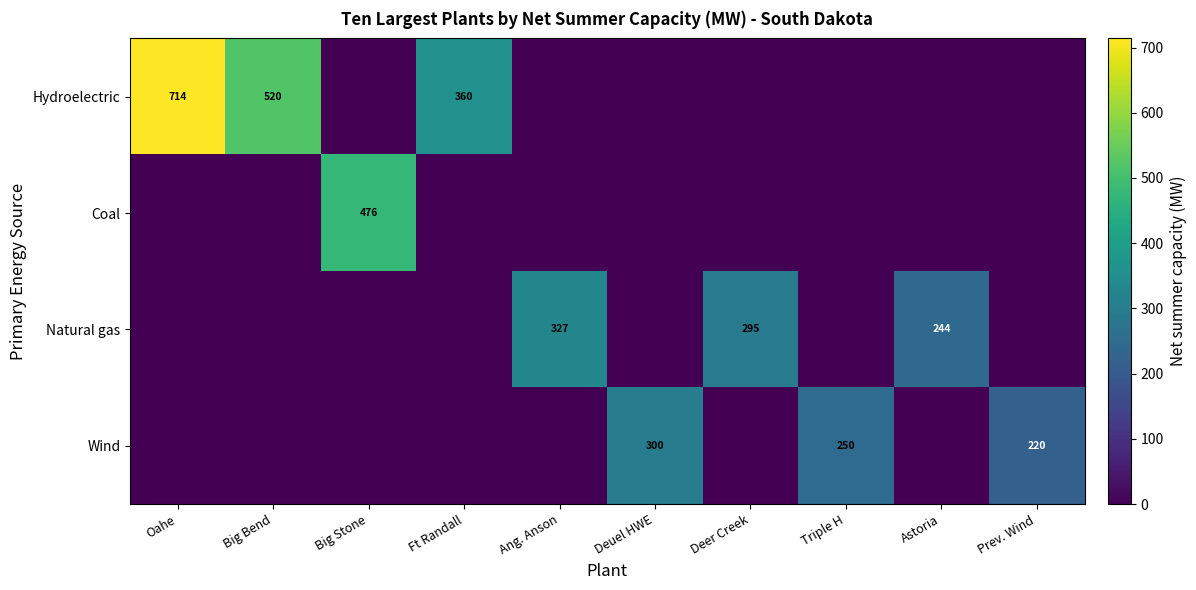

The Natural gas series shows 125 at Astoria. True or false?

False